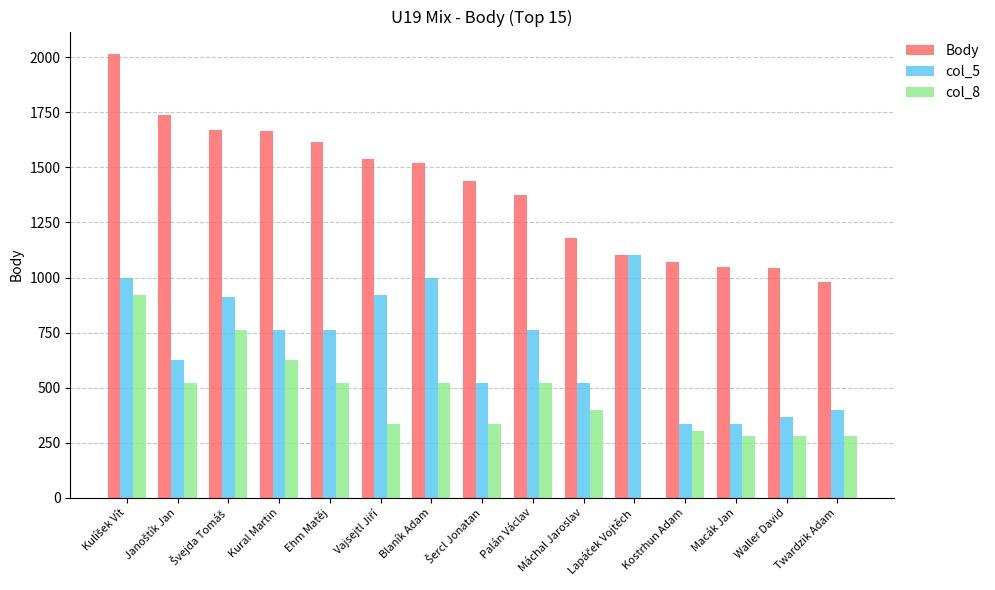

What is the greatest value displayed?

2016